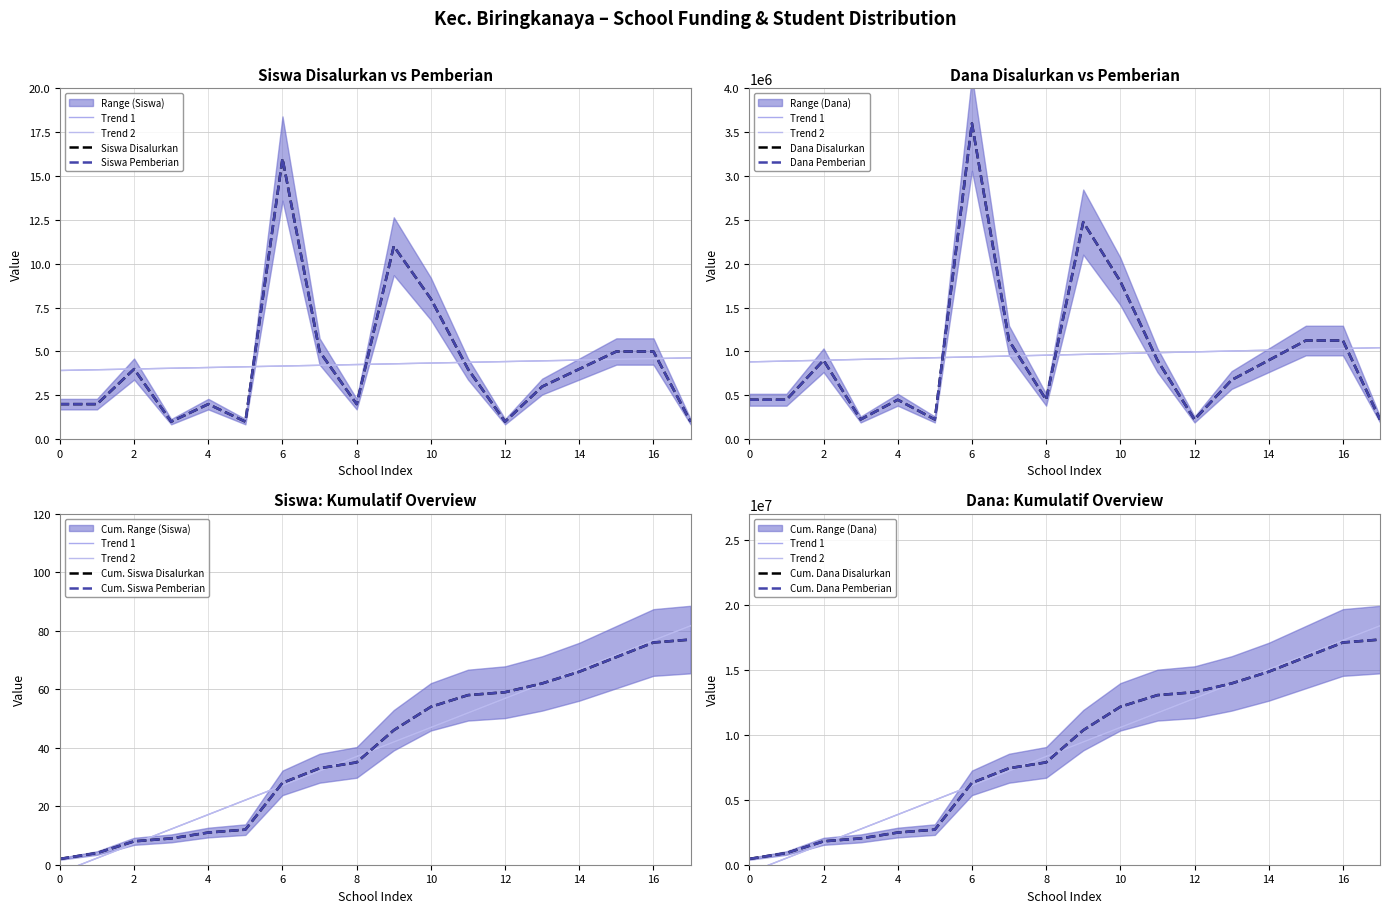

Which series has the largest total across all categories?

Siswa Disalurkan